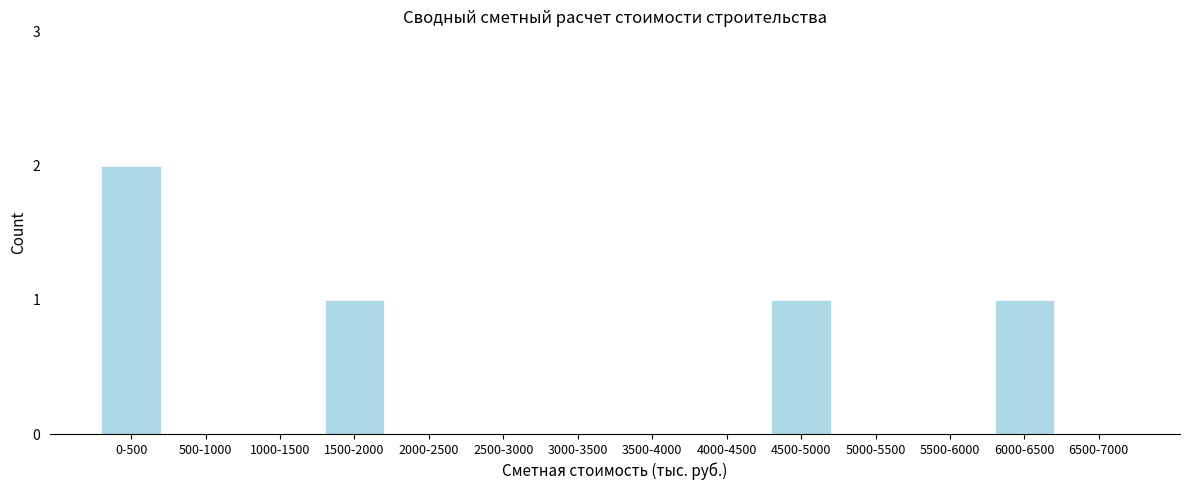

Reading left to right, list all the values displayed in this chart.

0-500=2	500-1000=0	1000-1500=0	1500-2000=1	2000-2500=0	2500-3000=0	3000-3500=0	3500-4000=0	4000-4500=0	4500-5000=1	5000-5500=0	5500-6000=0	6000-6500=1	6500-7000=0